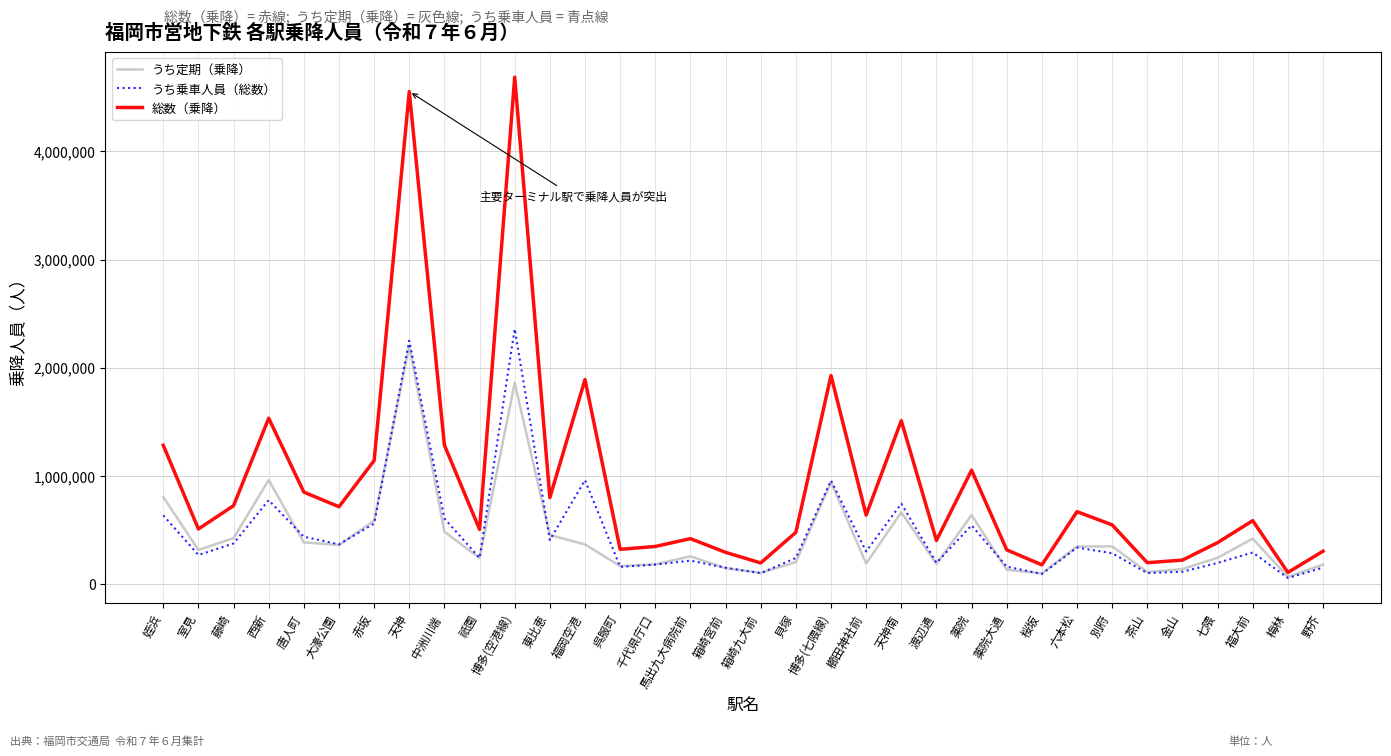

Rank the series by their maximum value, from highest to lowest.

総数（乗降）, うち乗車人員（総数）, うち定期（乗降）